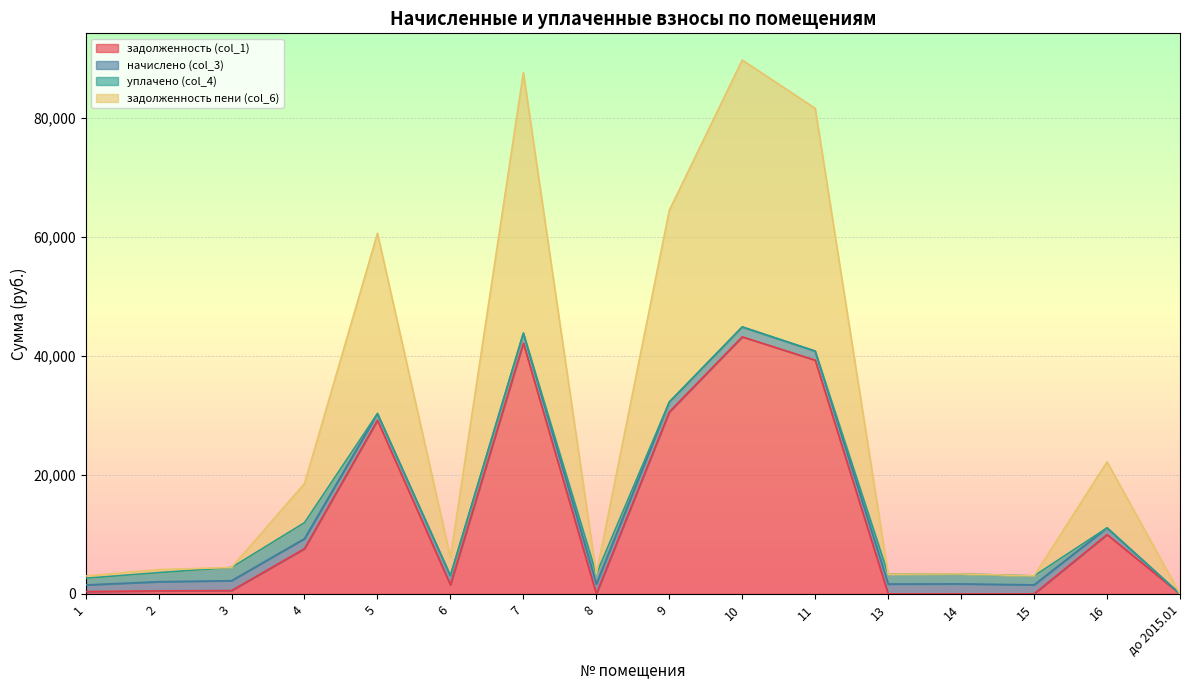

What is the difference between the second highest and second lowest values in the задолженность пени (col_6) series?

84627.2